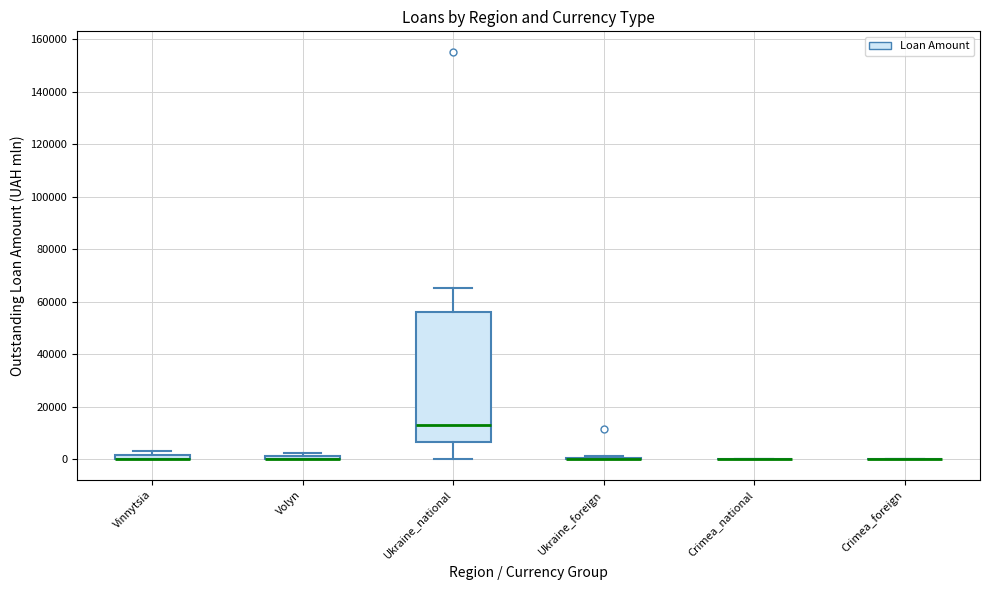

Which box is the tallest, from its lower edge to its upper edge?

Ukraine_national